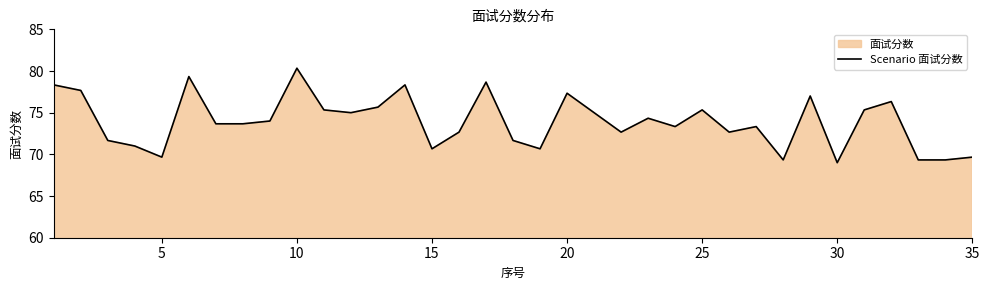

At which category does the chart reach its peak across all series?

10